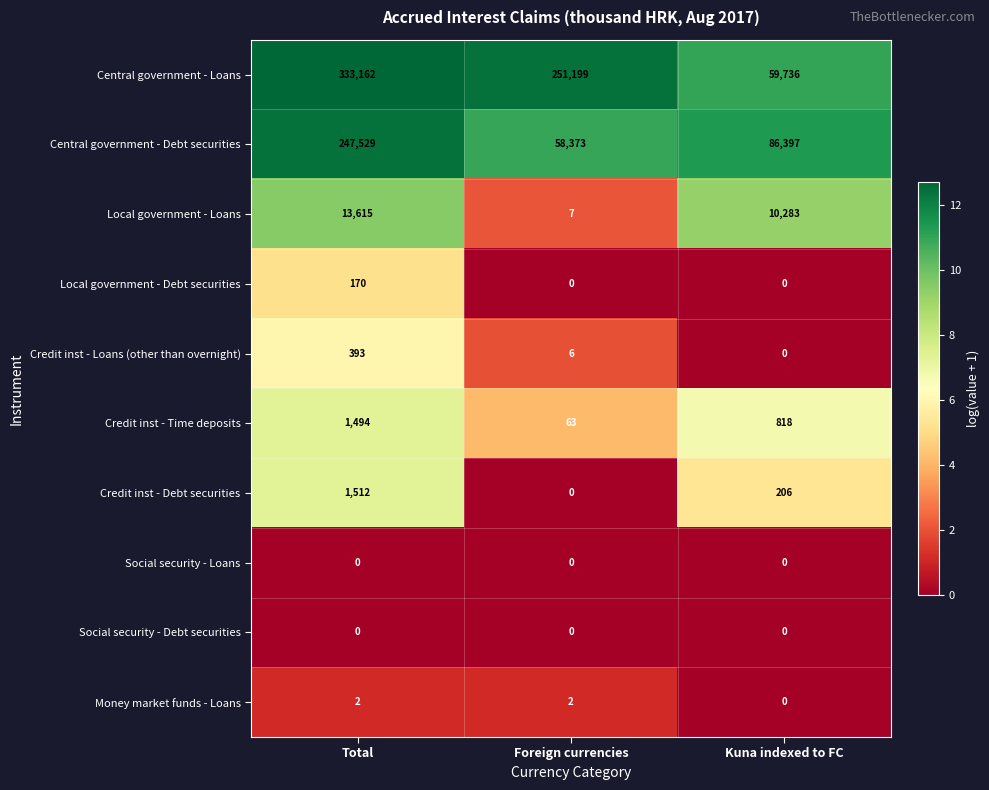

Which series changed the most between Foreign currencies and Kuna indexed to FC?

Central government - Loans